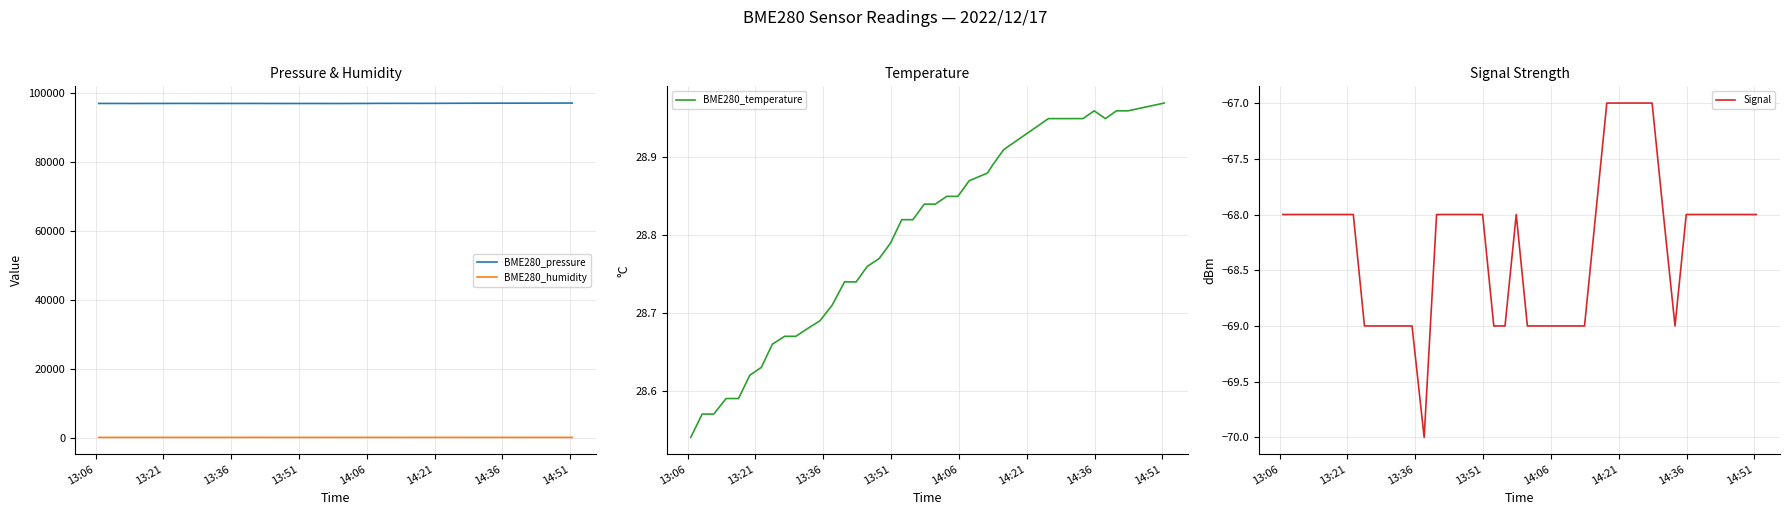

True or false: BME280_pressure and BME280_humidity intersect in this chart.

False